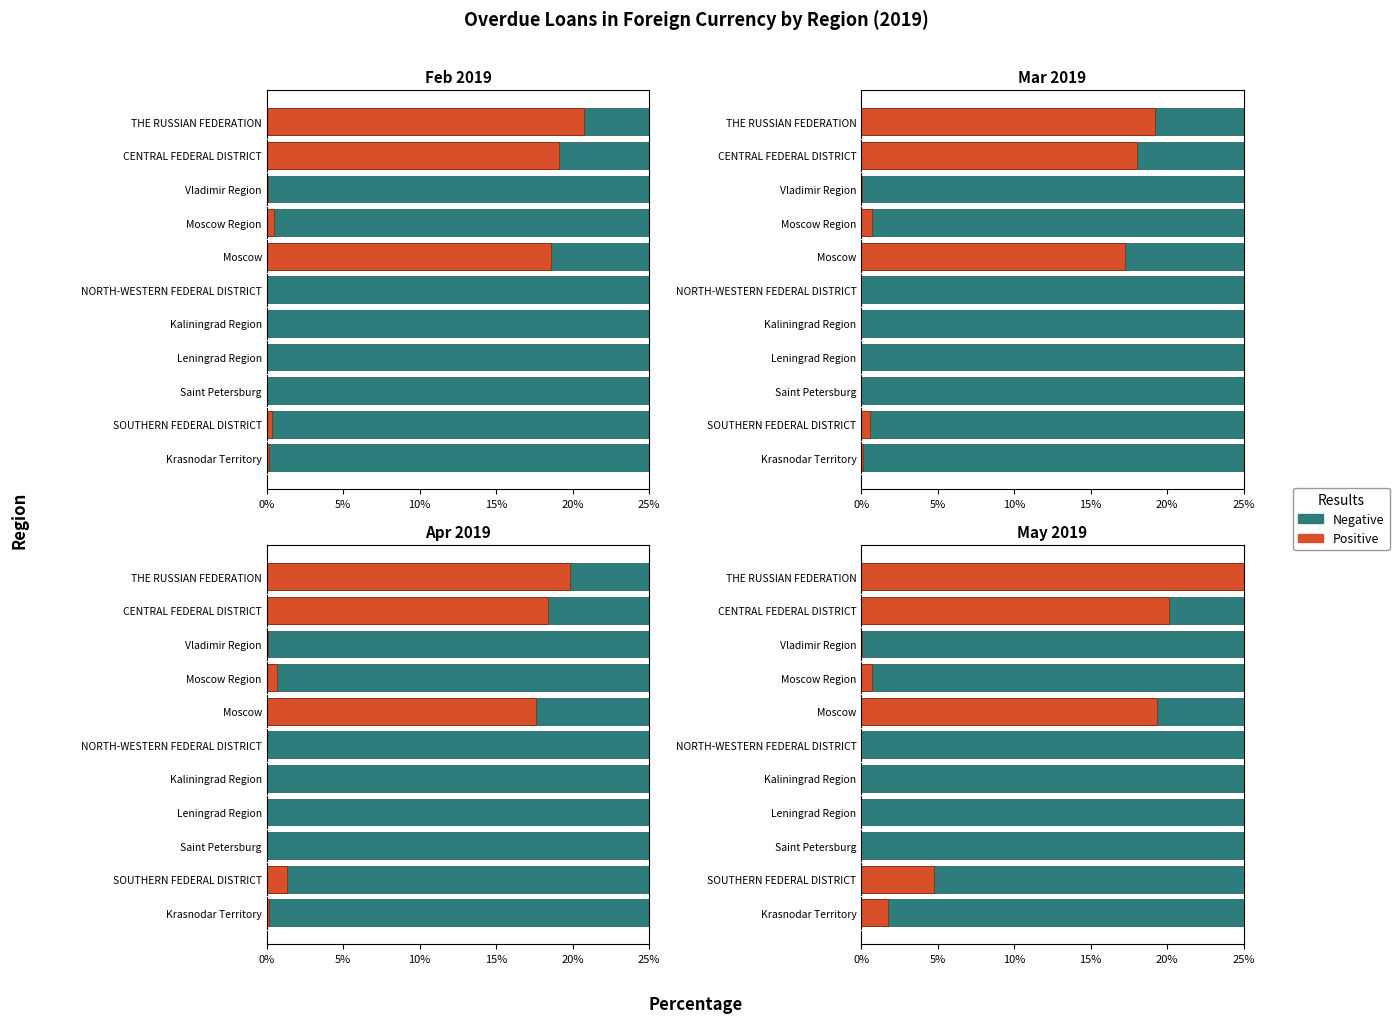

How many values in the Positive series exceed 0?

10